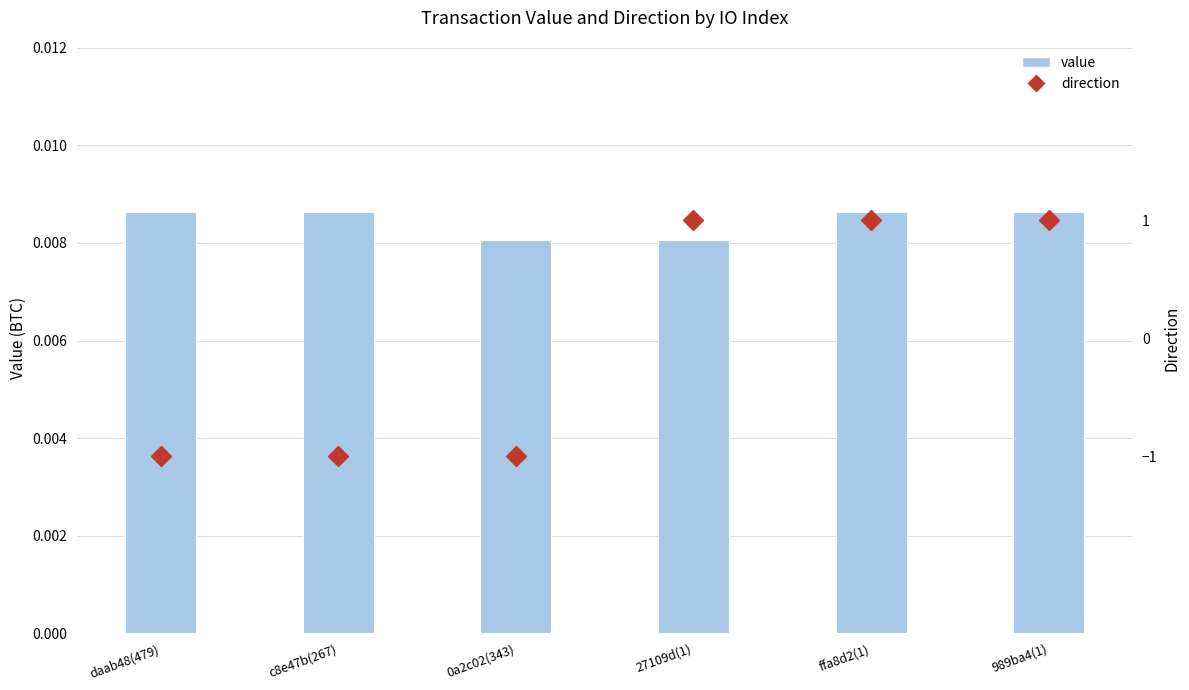

Rank the series at daab48(479) from highest to lowest value.

value, direction